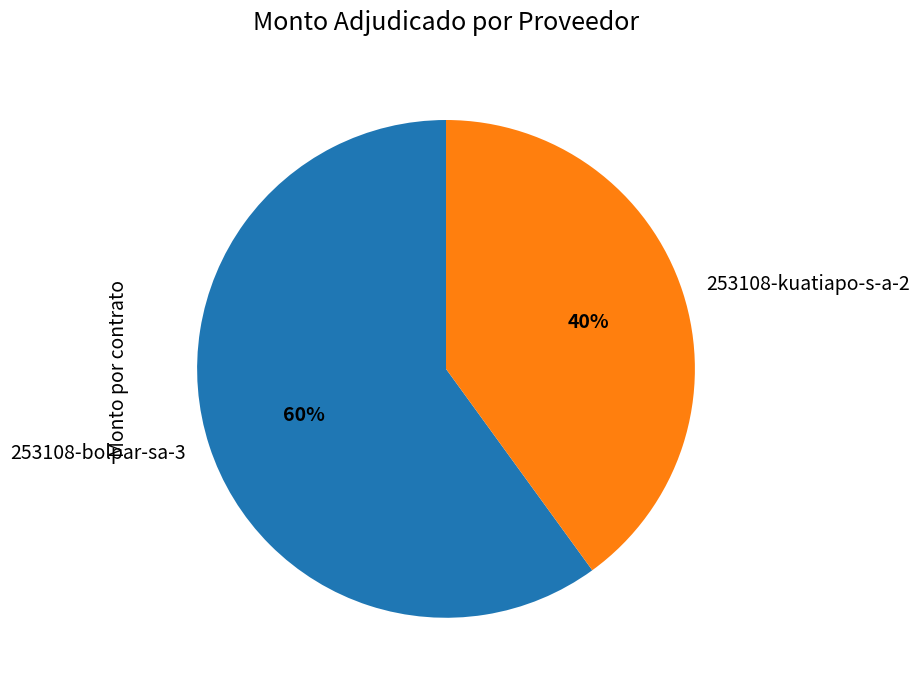

To the nearest percent, what is the average slice percentage?

50%